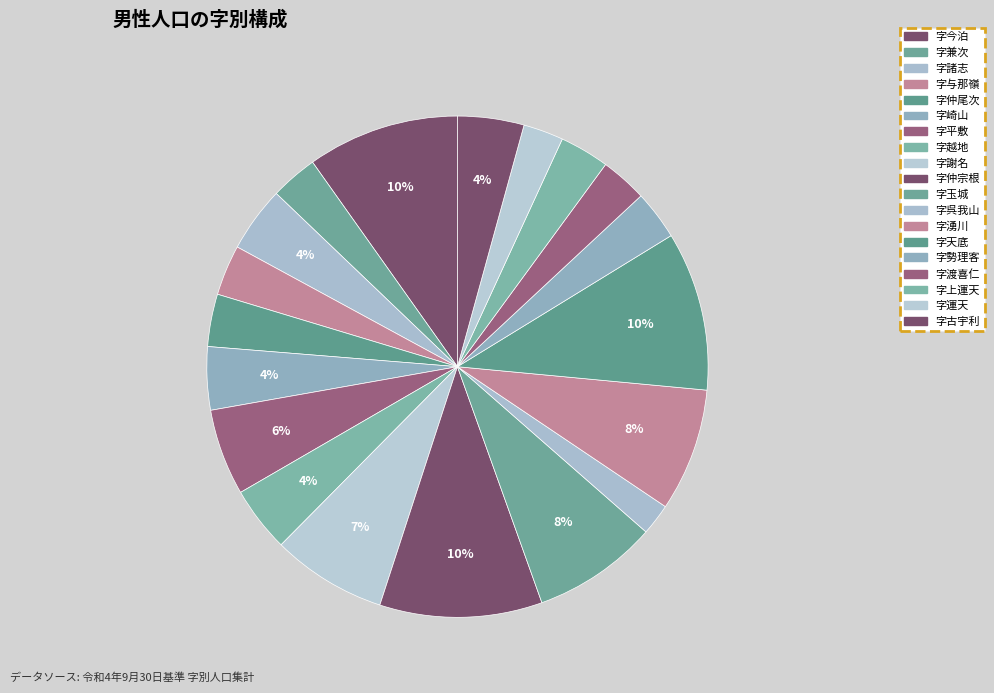

To the nearest percent, what is the average slice percentage?

5%